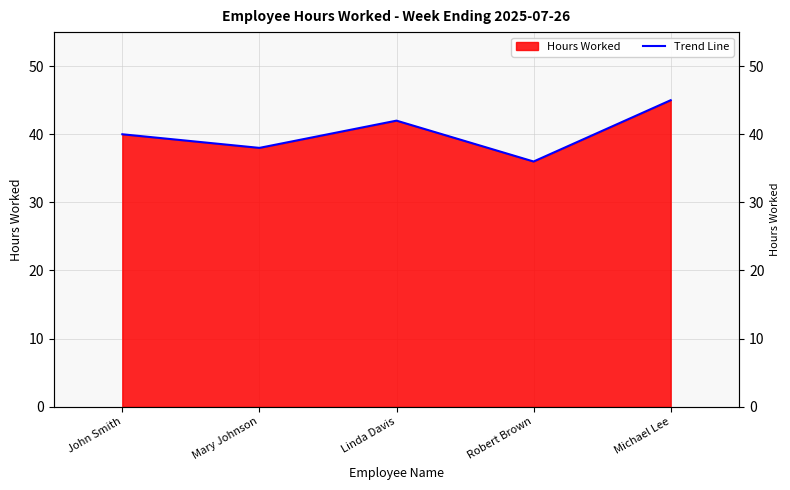

Is it true that the value at Robert Brown is 36?

True